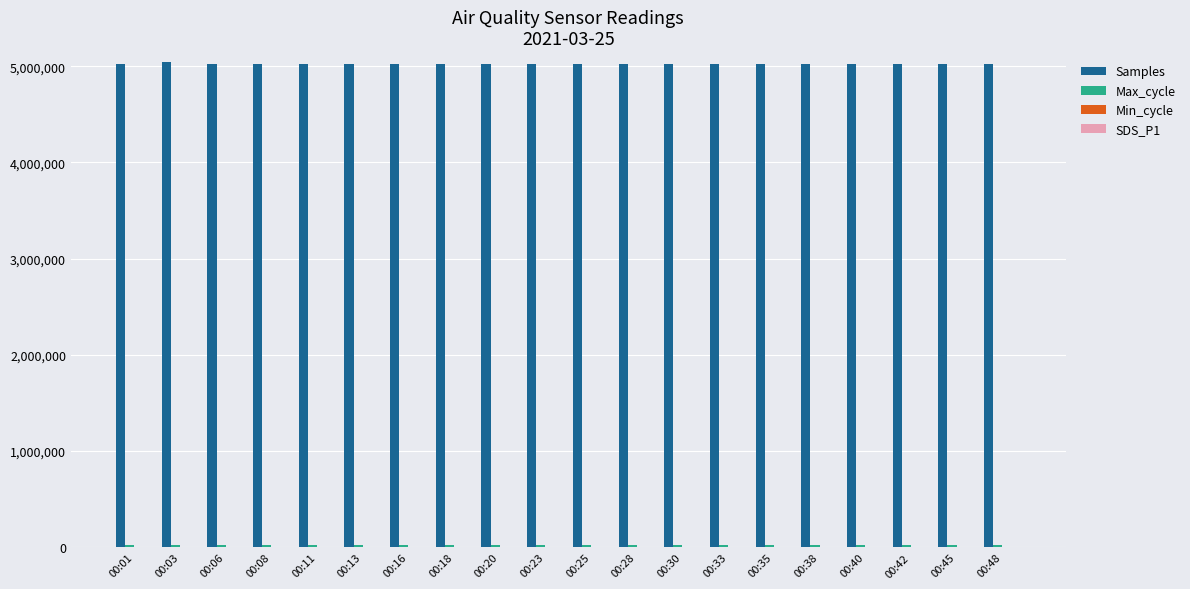

The value of Samples at 00:06 is 1627200.2. True or false?

False